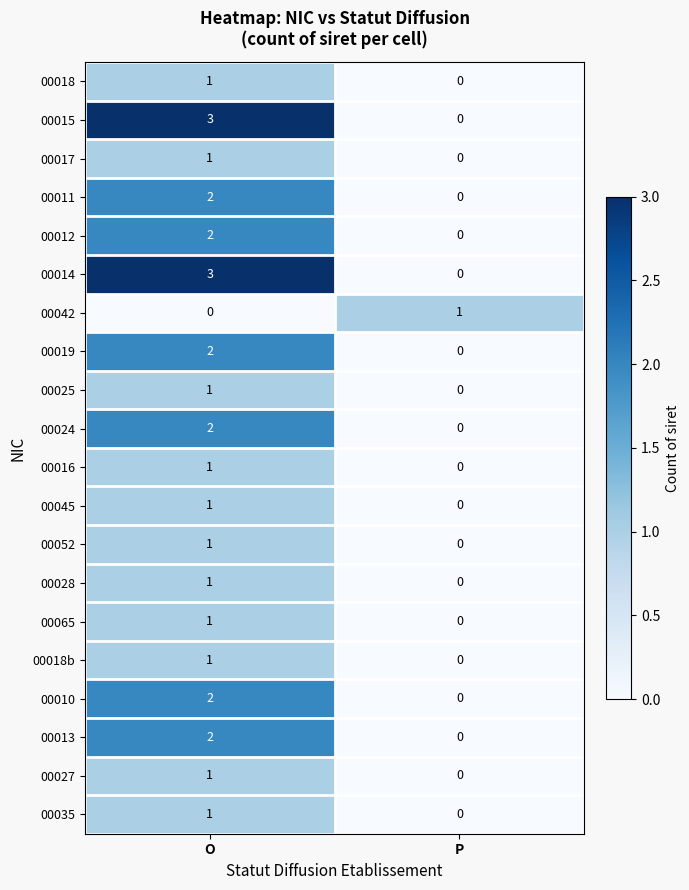

Where is 00017 nearest to the value 0?

P